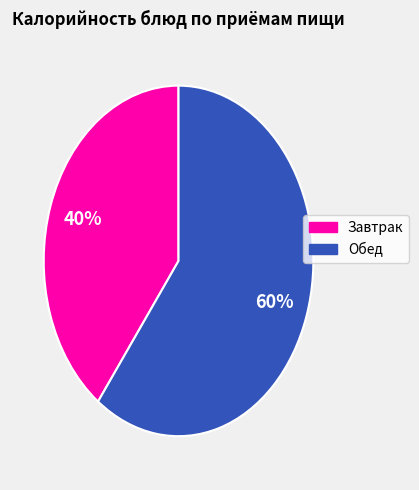

To the nearest percent, what is the difference between the largest and smallest slice percentages?

20%